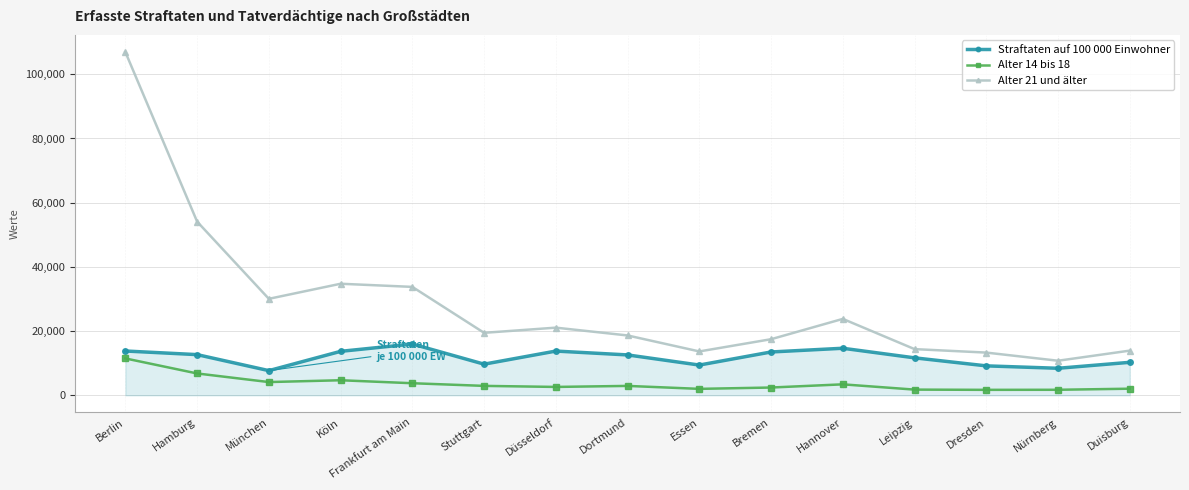

True or false: Alter 21 und älter and Alter 14 bis 18 cross at least once.

False